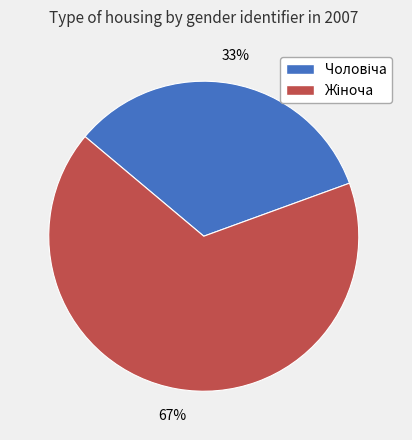

Is there a majority slice in this chart?

Yes